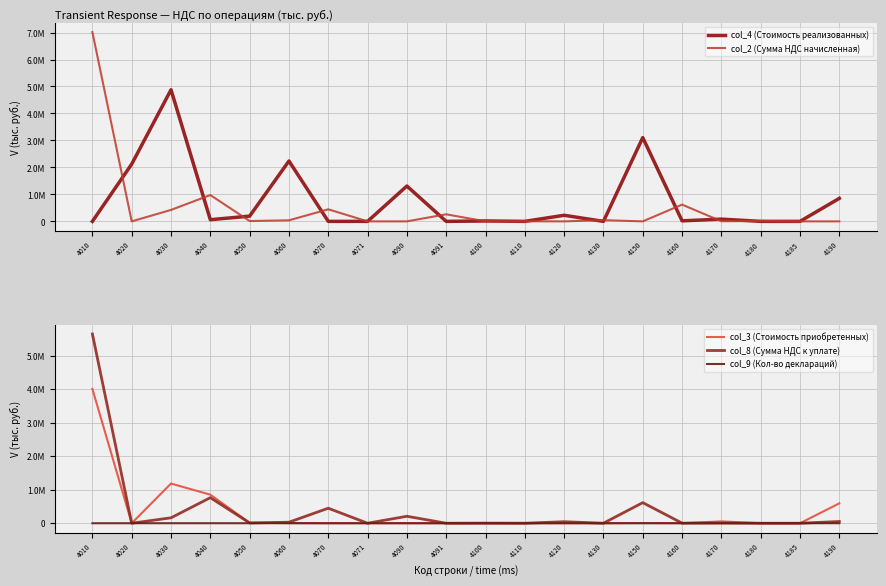

At how many categories does at least one series exceed 2922702?

3